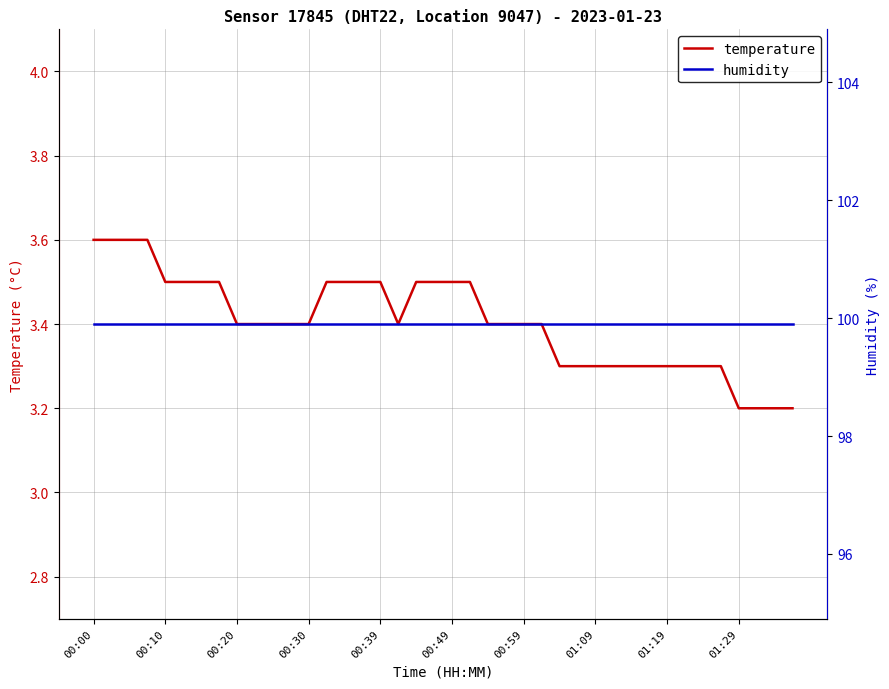

True or false: temperature has more than 2 points higher than both neighbors.

False